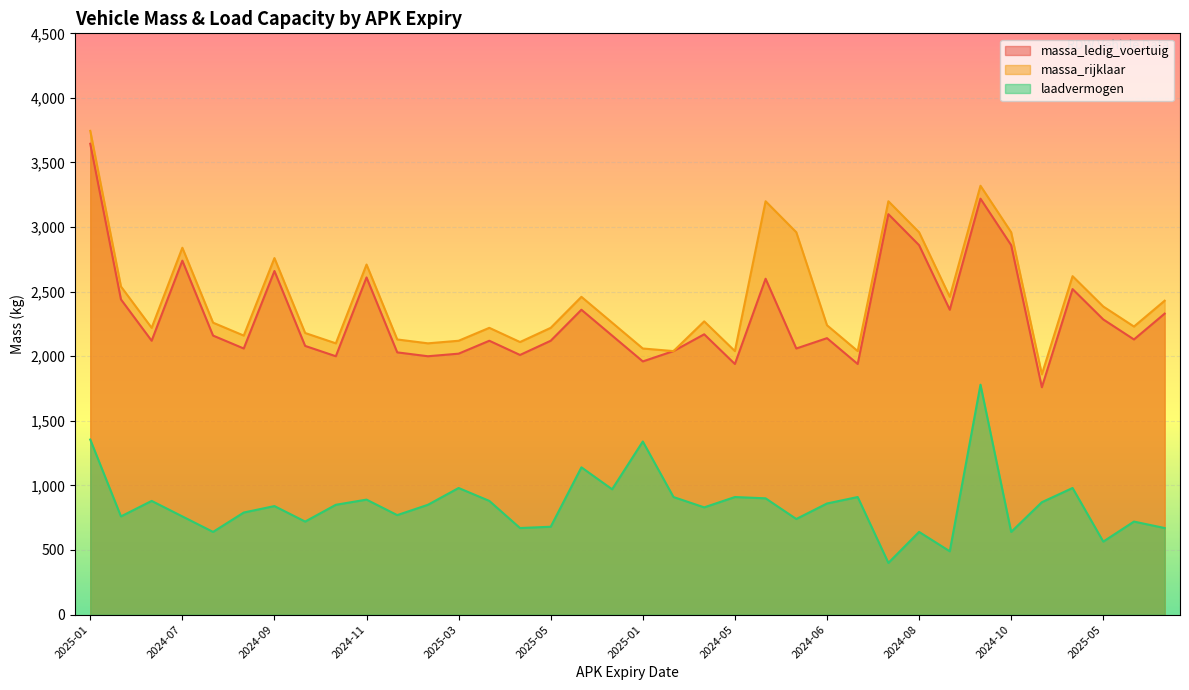

How many interior local valleys does the massa_ledig_voertuig series have?

12